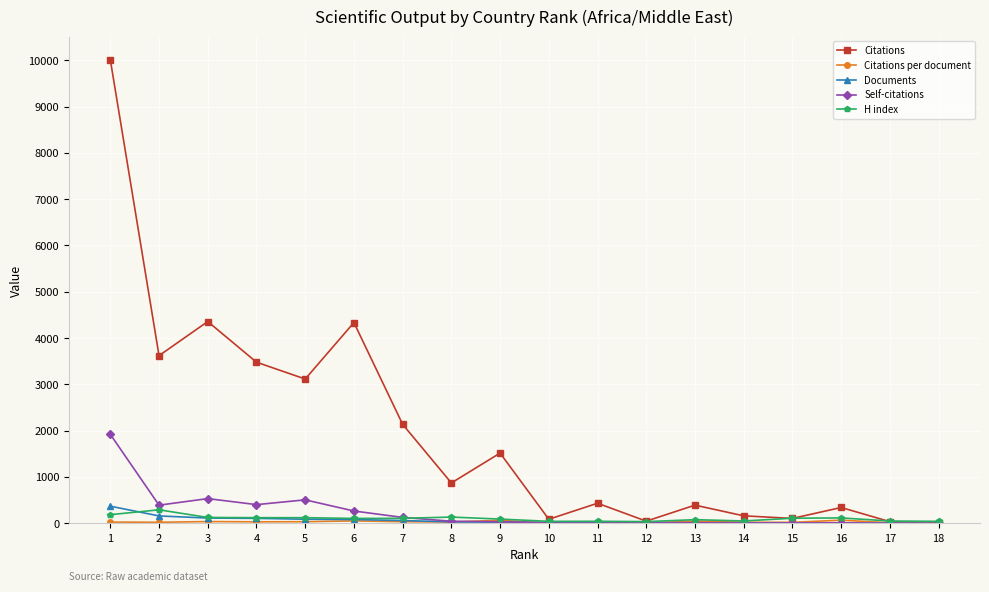

Which series has the widest spread of values?

Citations